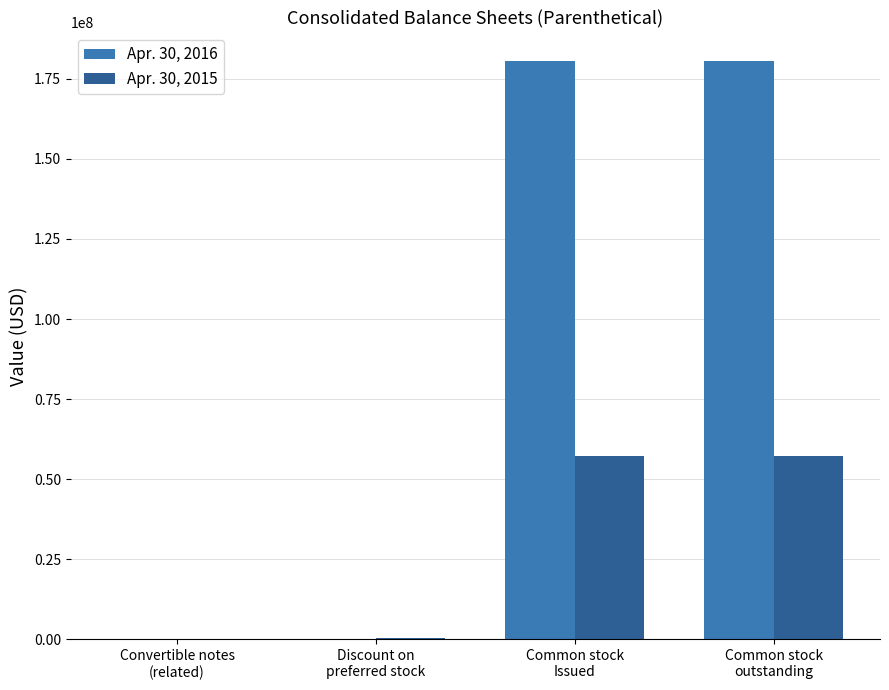

What is the greatest value displayed?

180432013